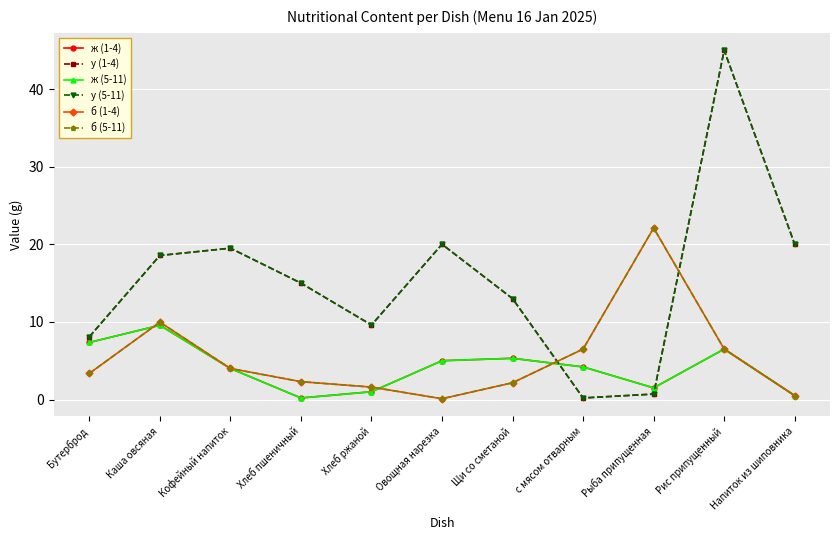

Between Напиток из шиповника and Хлеб пшеничный, which is larger?

Напиток из шиповника